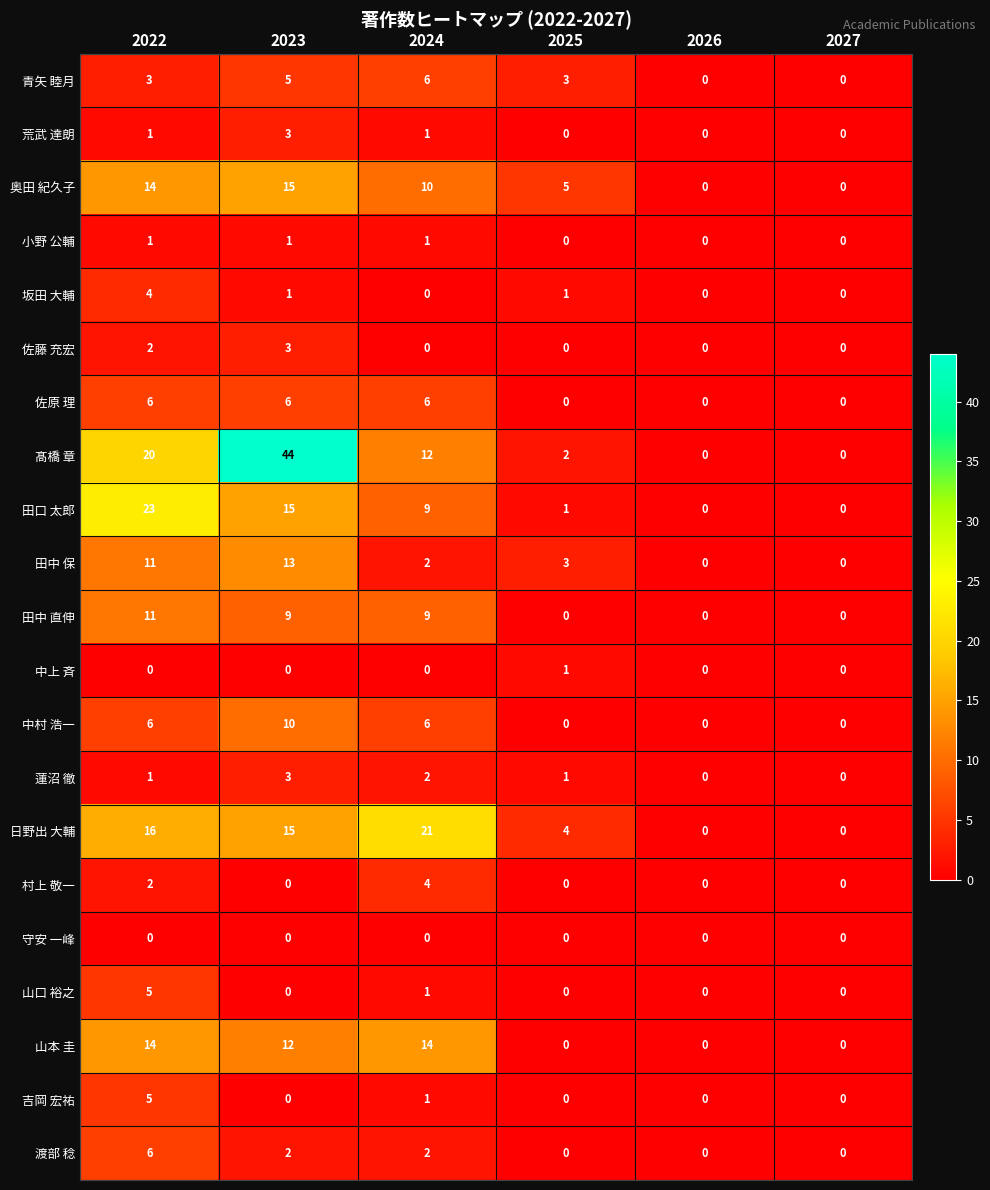

At how many categories does at least one series exceed 16?

3